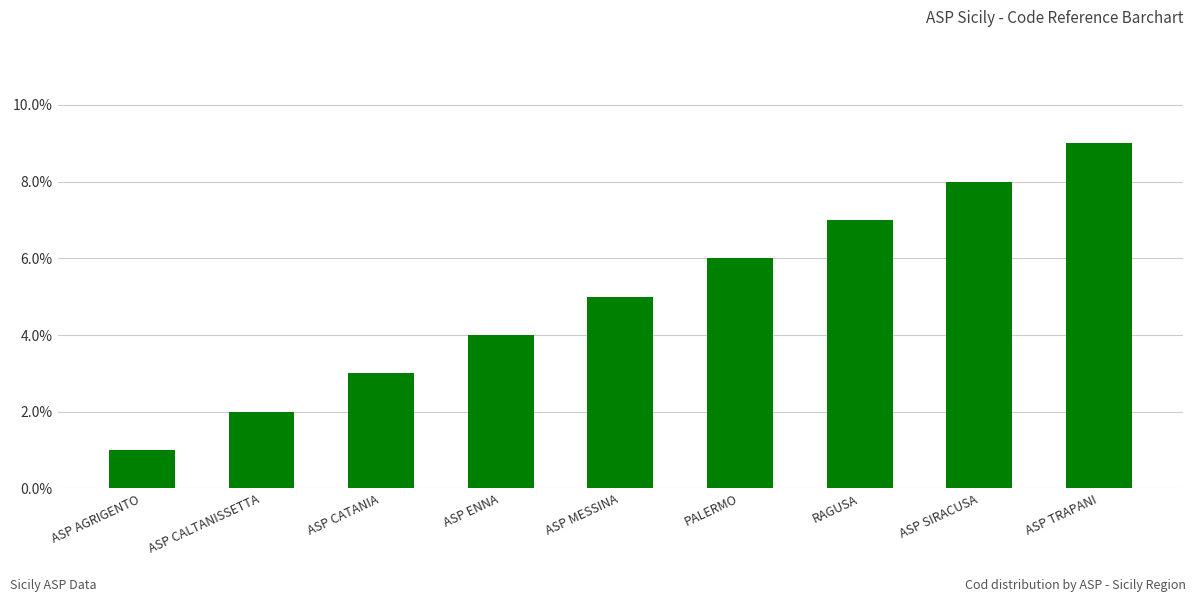

Approximately how many times larger is the value at ASP CALTANISSETTA compared to ASP CATANIA?

0.7